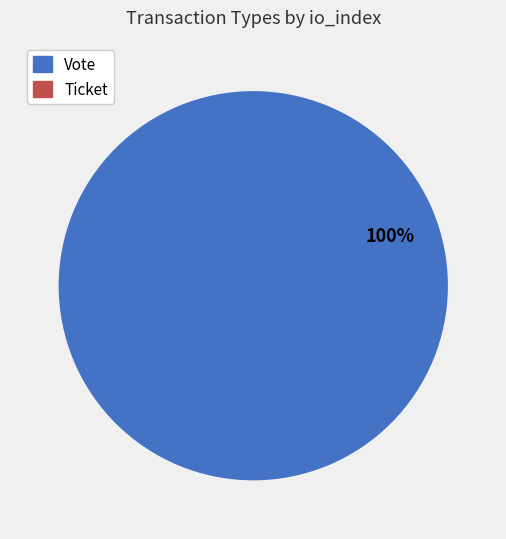

Which slice is the largest?

Vote